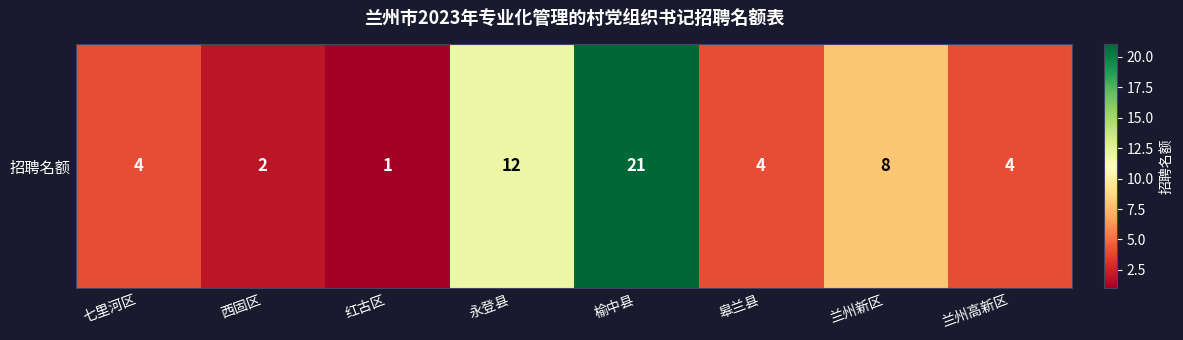

Where is the data nearest to the value 11?

永登县